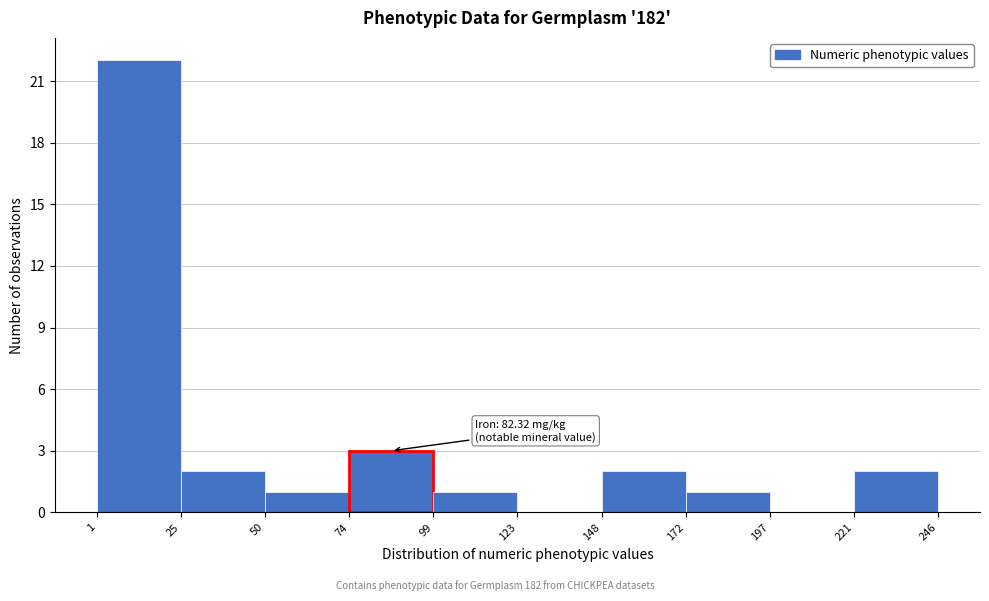

Which range on the x-axis has the tallest bar?

1 to 25